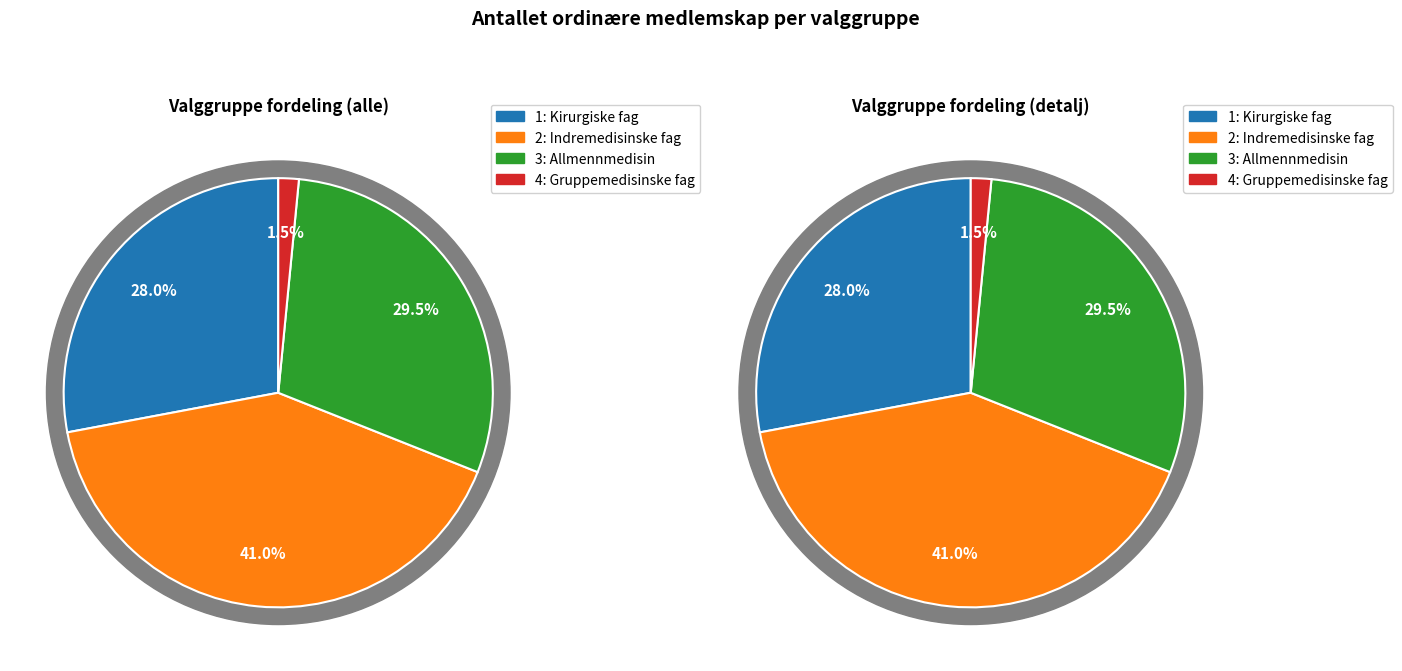

What percentage is NOT represented by 3: Allmennmedisin?

70.5%